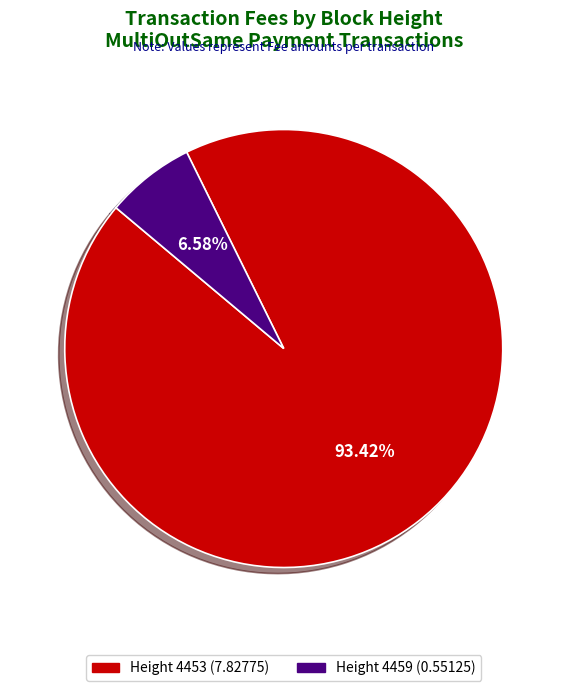

Do Height 4453 (7.82775) and Height 4459 (0.55125) together represent more than half of the pie?

Yes